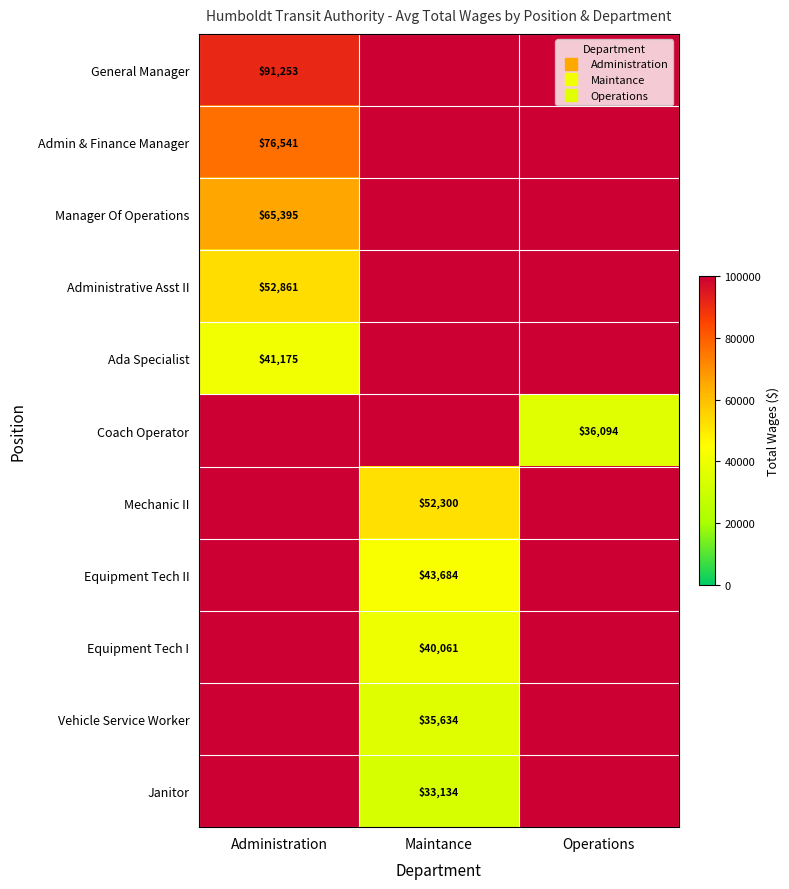

What is the smallest value displayed?

33134.0